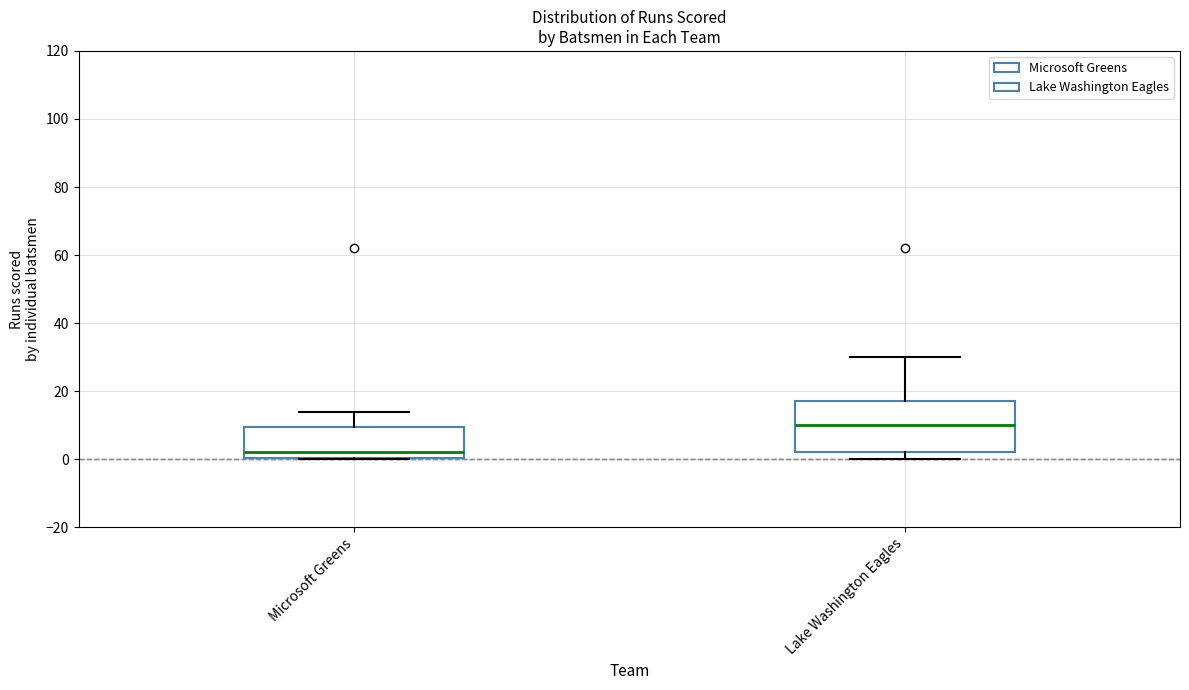

Reading left to right, transcribe this box plot: for each box, give where its median line is, the range the box spans, and where its two whiskers end, as read against the y-axis. The values are not printed on the chart, so give them approximately, as read against the axis.

Microsoft Greens: median 2, box 0 to 10, whiskers 0 to 14
Lake Washington Eagles: median 10, box 2 to 18, whiskers 0 to 30